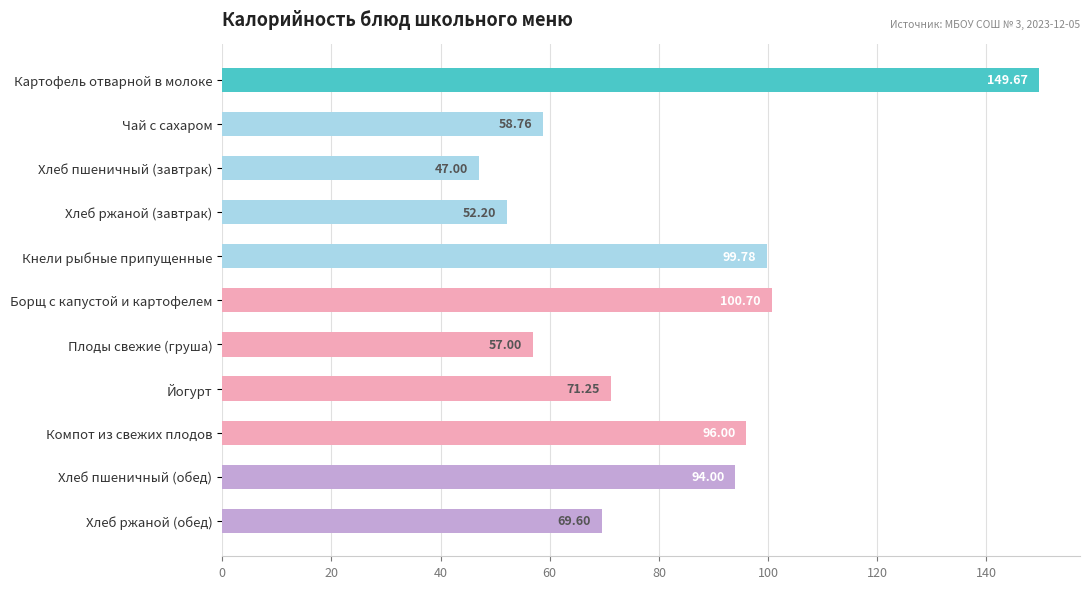

What is the smallest value displayed?

47.0